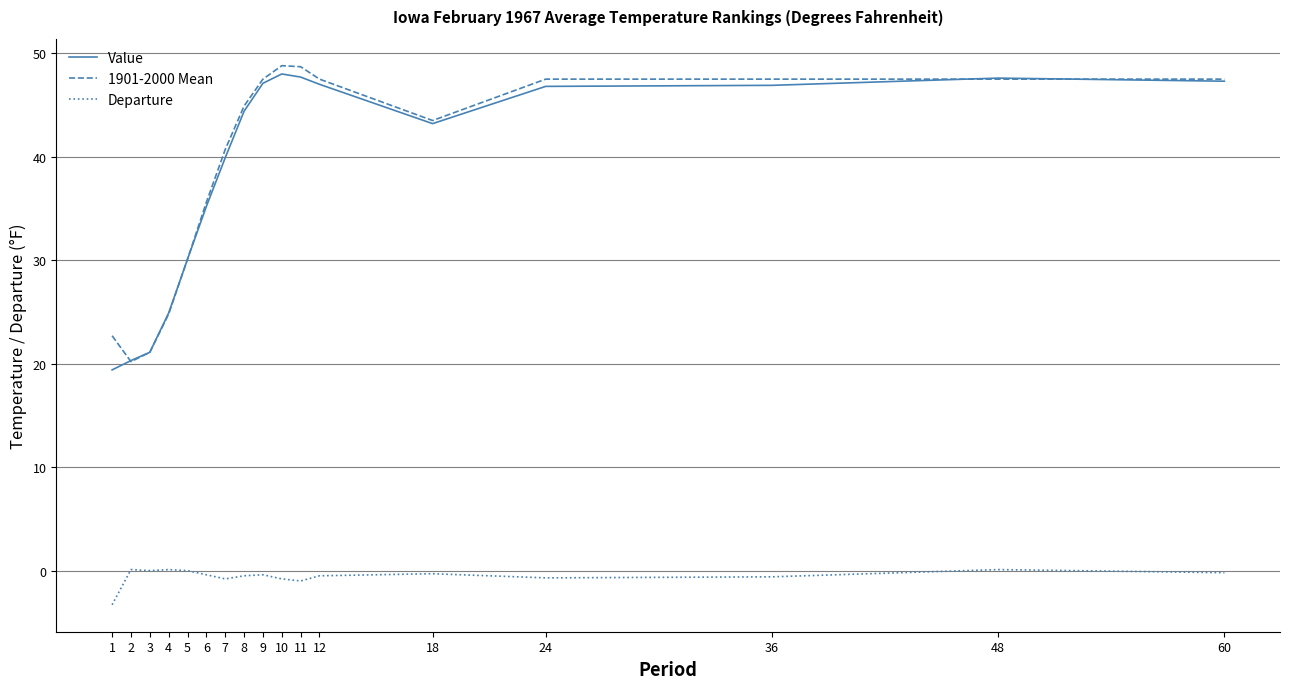

At which label does 1901-2000 Mean first exceed 44?

8